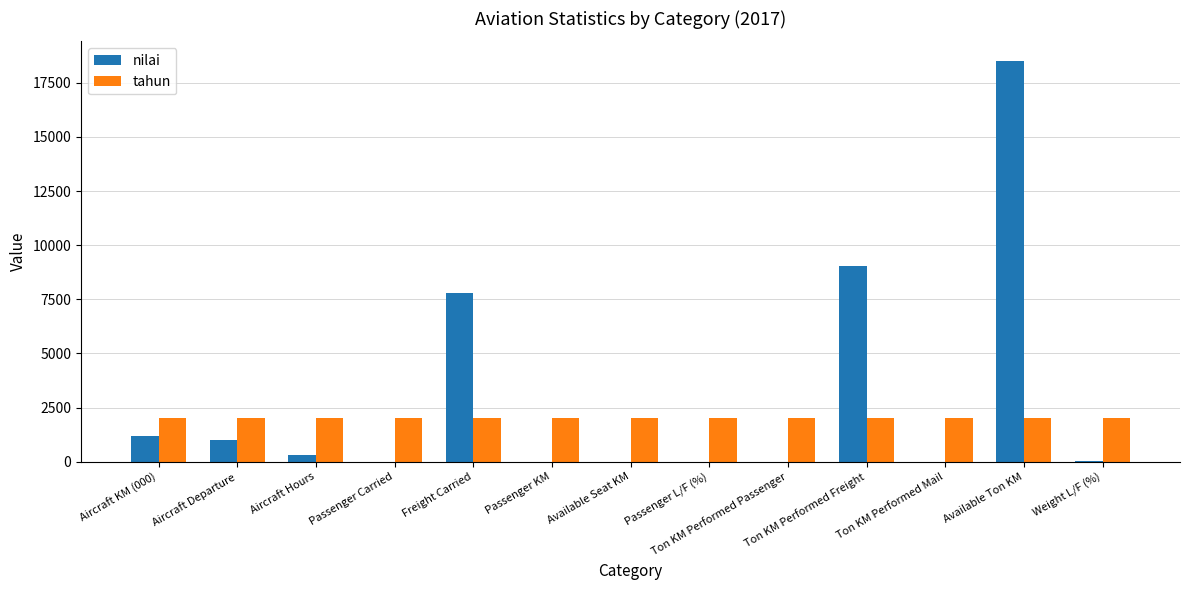

At which label is nilai closest to 9244?

Ton KM Performed Freight